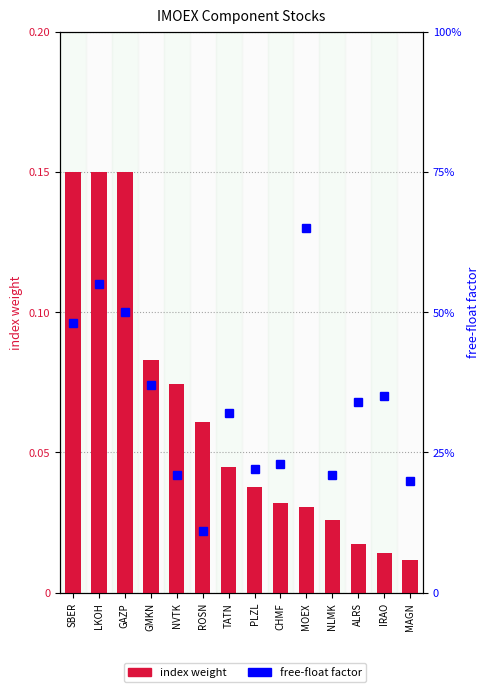

The free-float factor series shows 0.3 at PLZL. True or false?

False